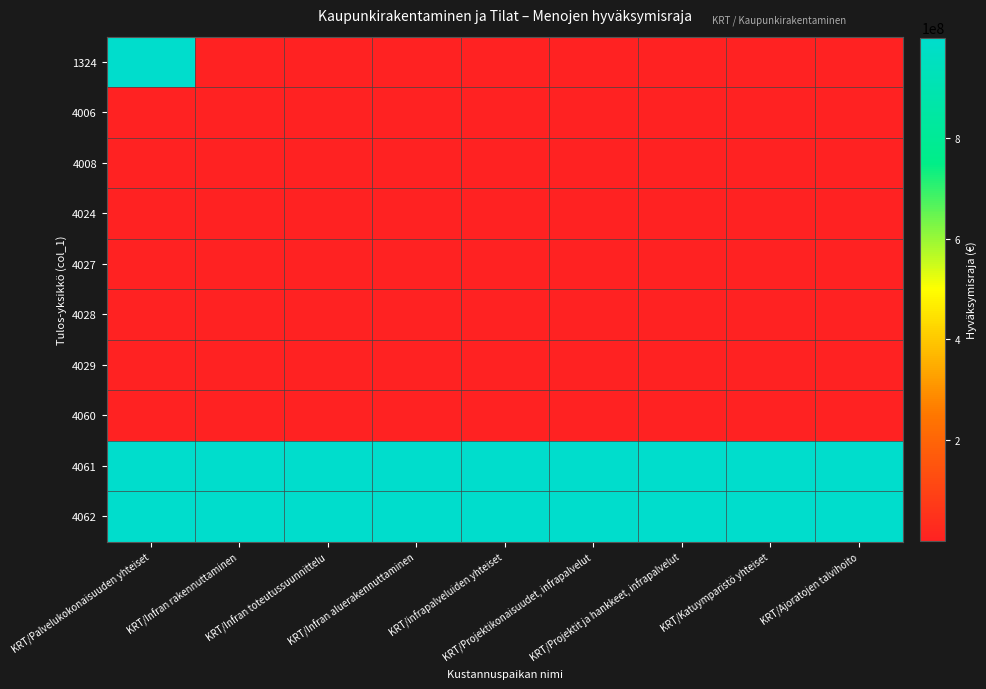

Count the number of categories in the chart.

9